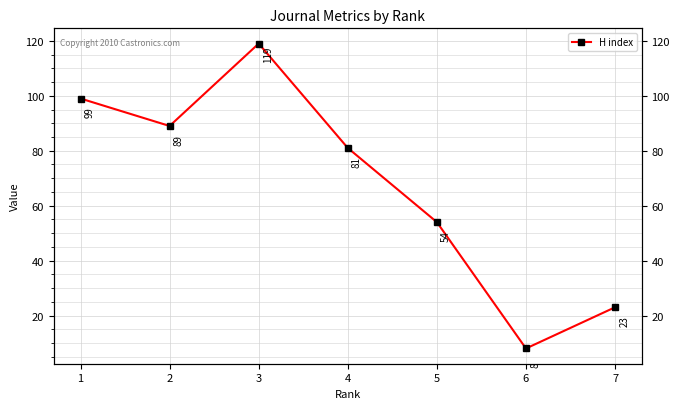

At which category does the chart reach its minimum across all series?

6